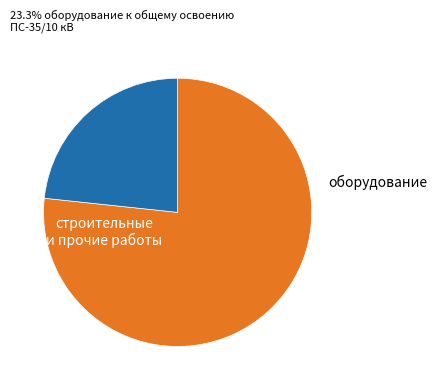

Is there a majority slice in this chart?

Yes